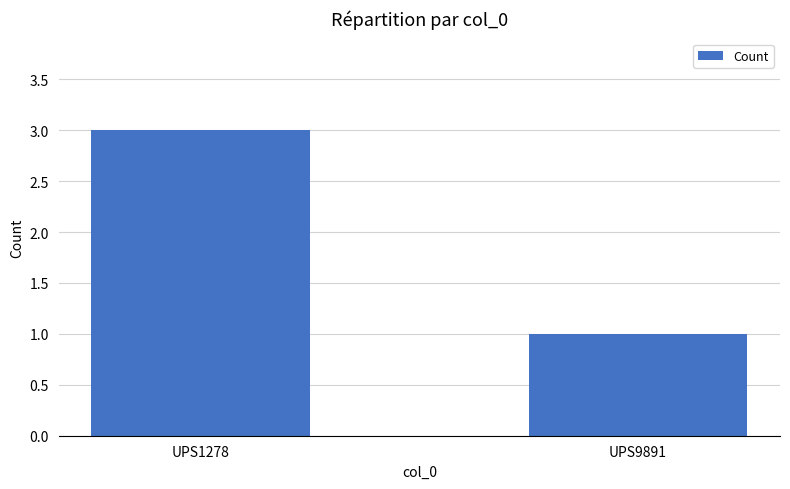

The chart shows a value of 0 at UPS9891. True or false?

False